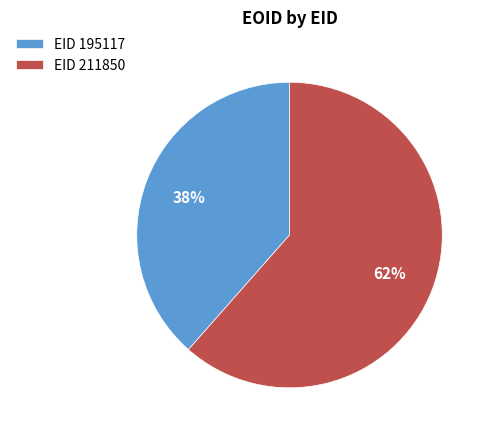

Between EID 195117 and EID 211850, which is larger?

EID 211850